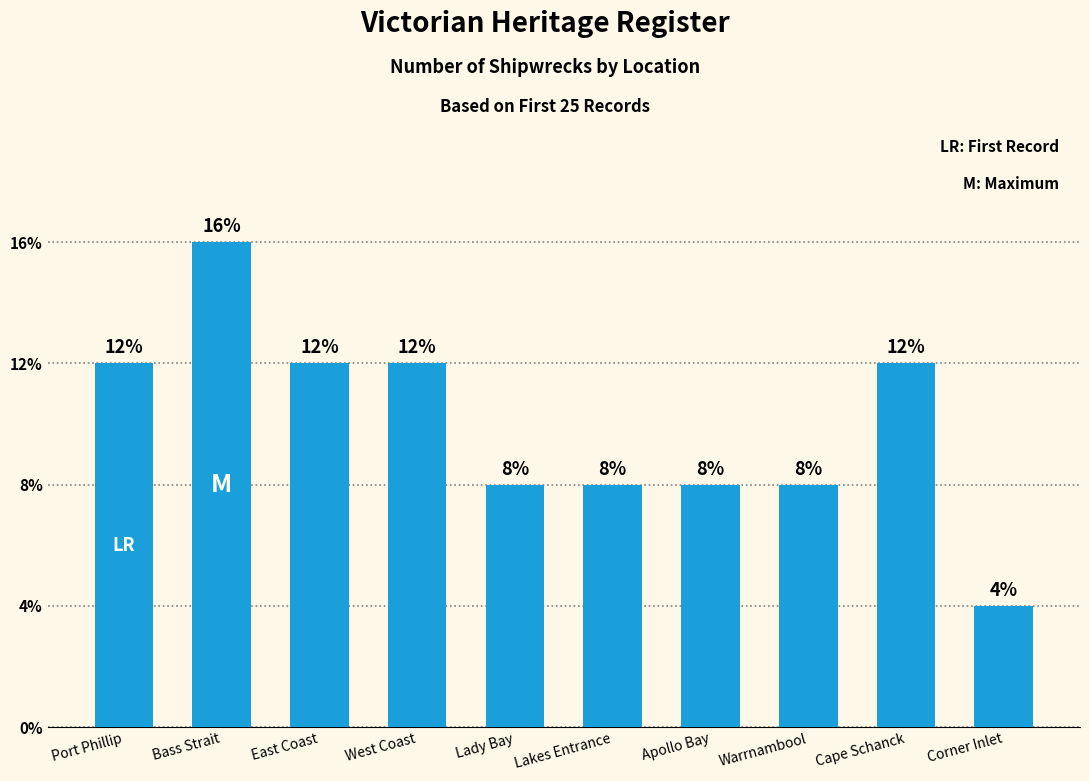

List the labels in order of value, smallest first.

Corner Inlet, Lady Bay, Lakes Entrance, Apollo Bay, Warrnambool, Port Phillip, East Coast, West Coast, Cape Schanck, Bass Strait